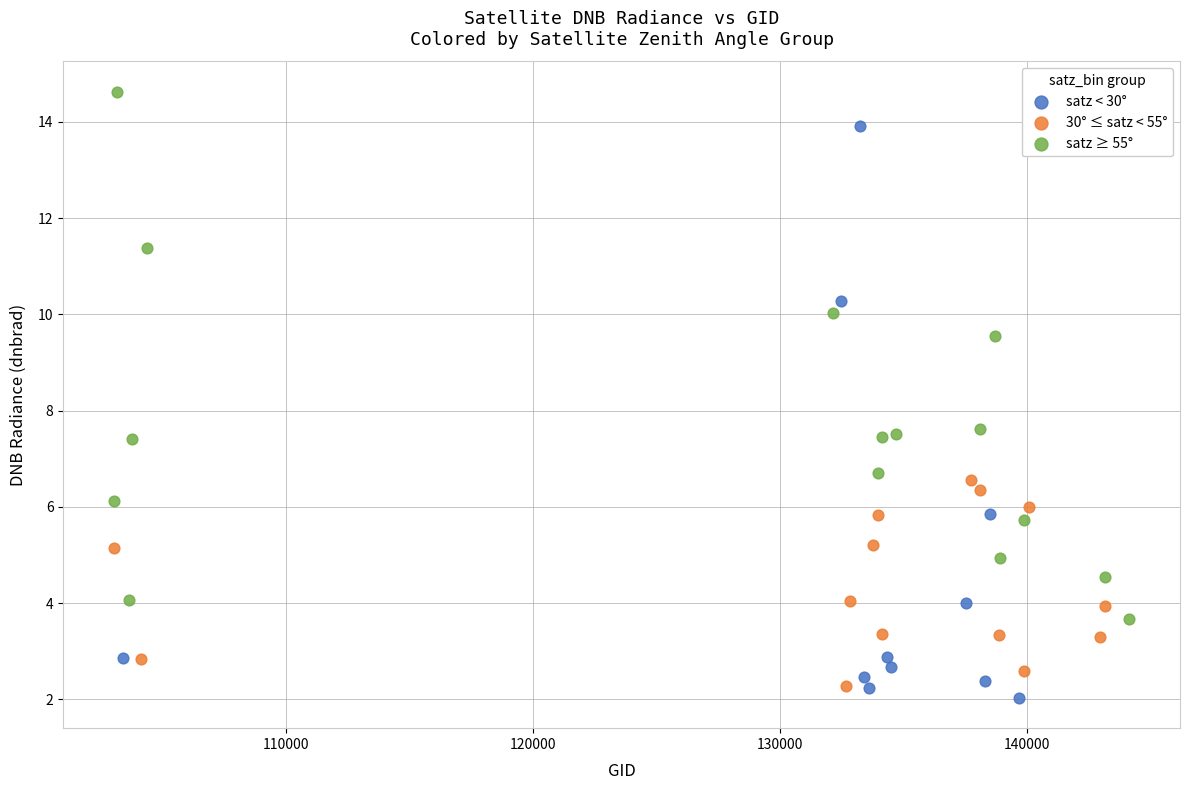

Which series has the widest spread of Y values?

satz < 30°